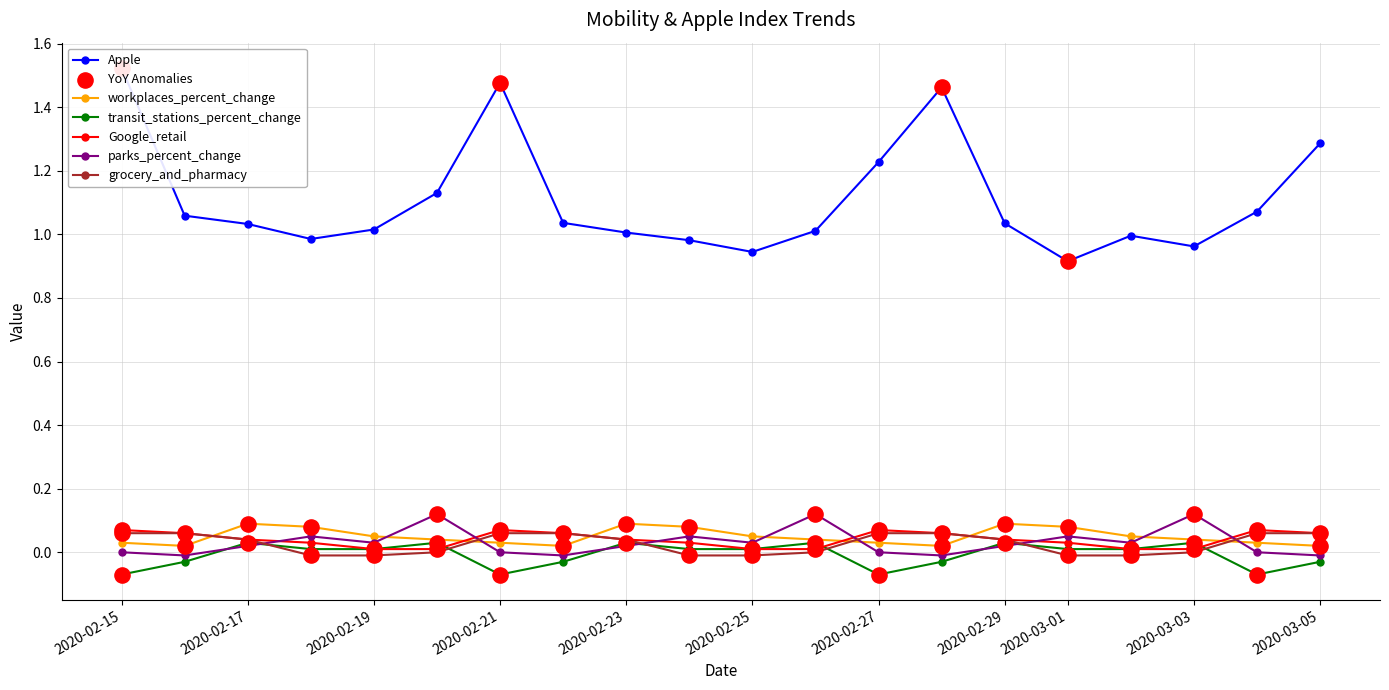

At which category is the sum across all series the highest?

2020-02-15